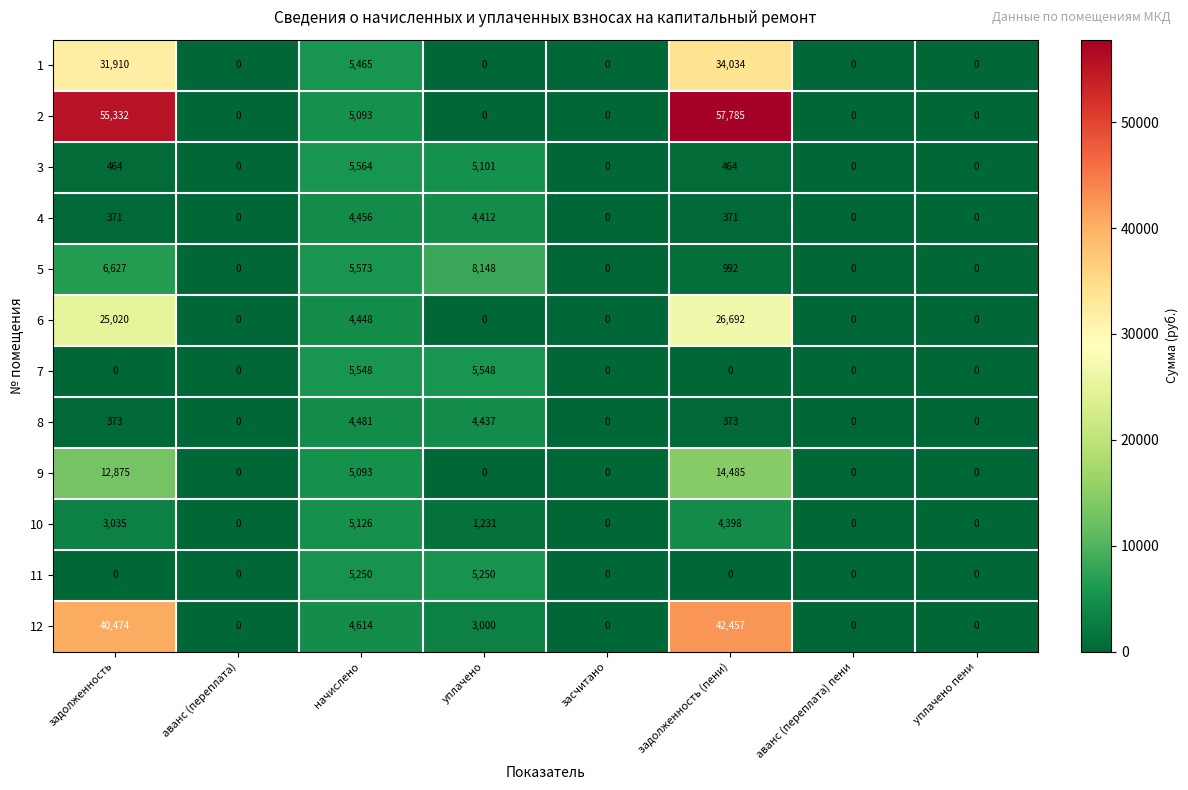

What is the difference between the maximum and minimum values in the 2 series?

57785